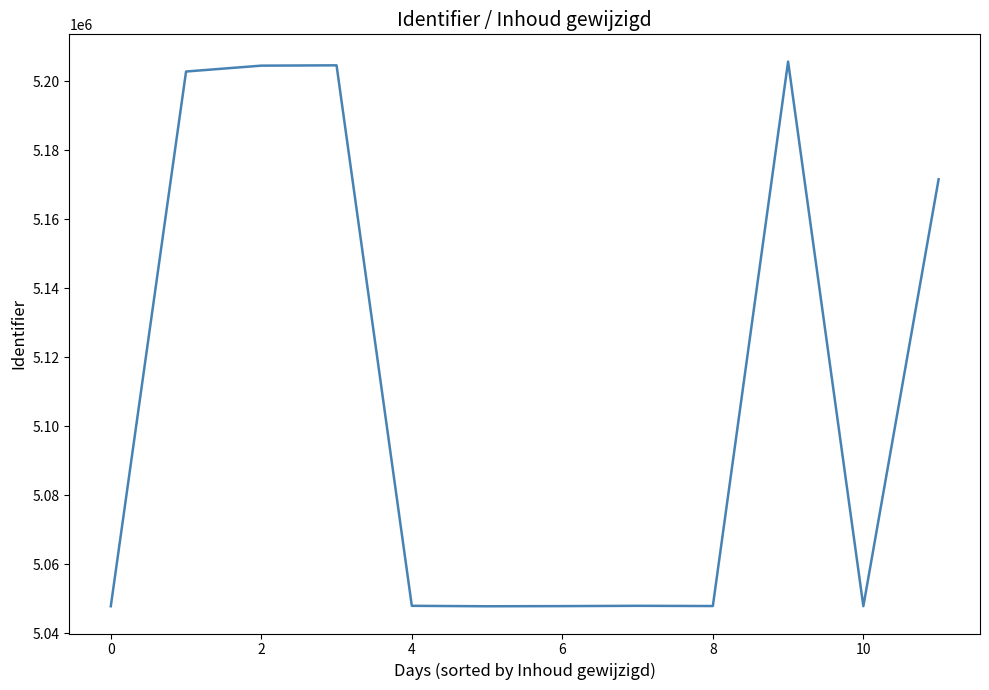

What is the minimum value shown in the chart?

5047826